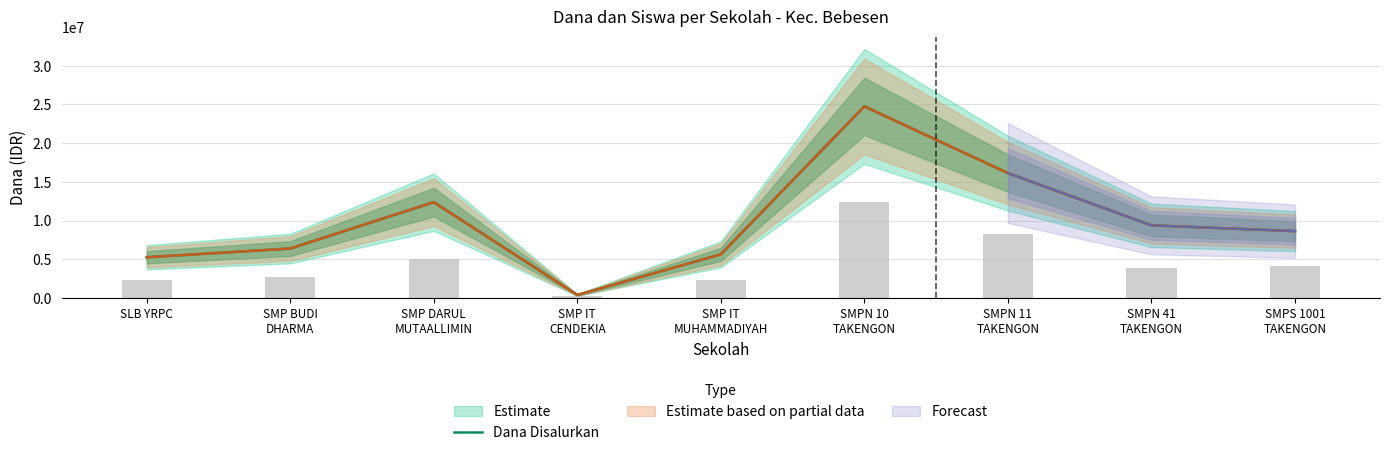

Does the chart contain stacked bars?

No